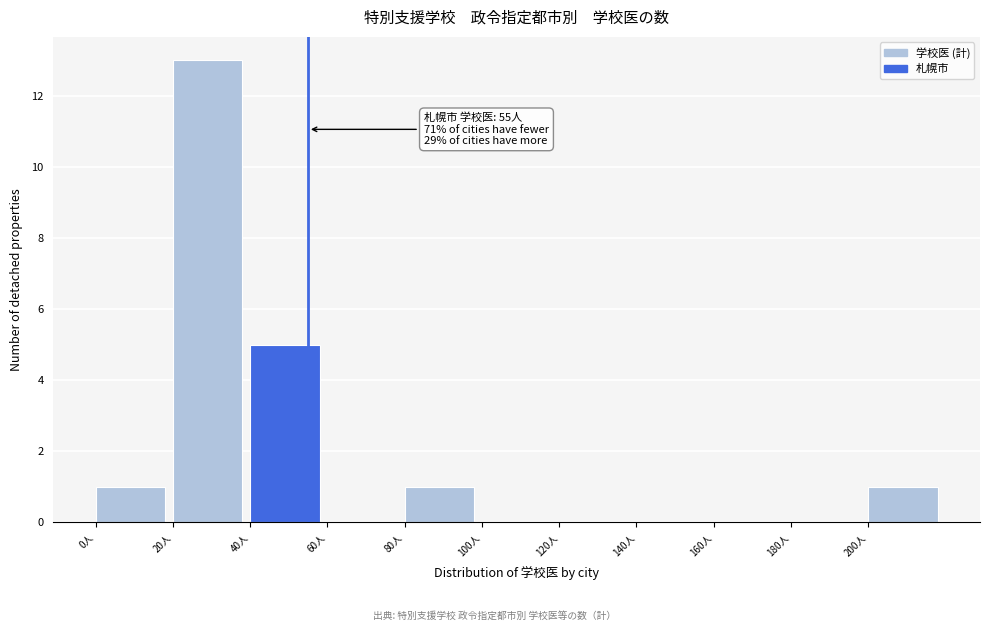

Over which range of the x-axis is the bar tallest?

20 to 40